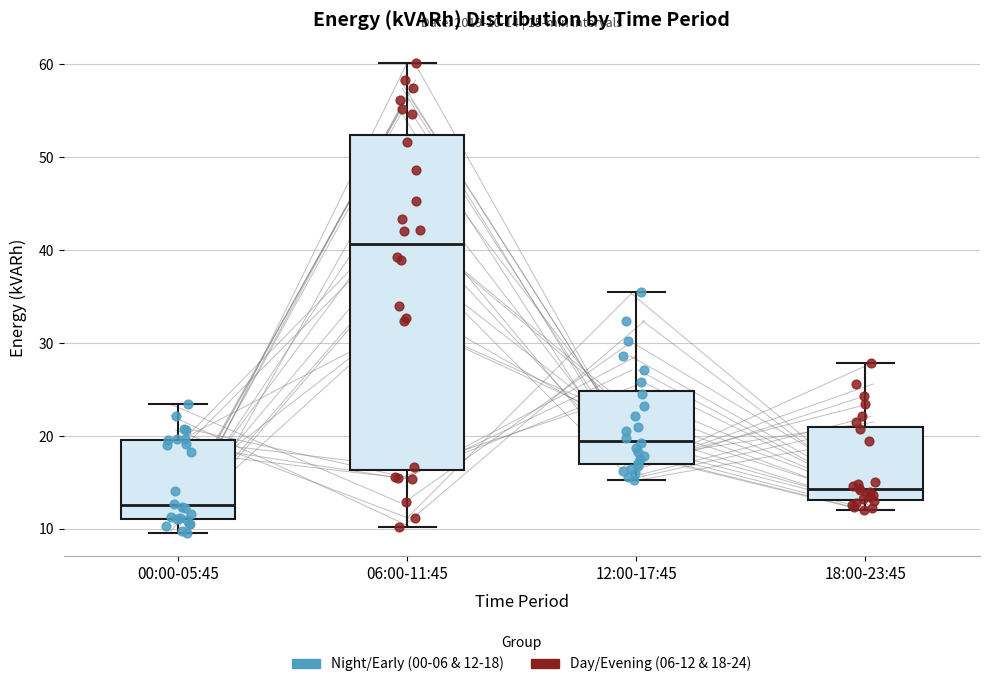

Comparing the boxes themselves (not the whiskers), which one is the tallest?

06:00-11:45